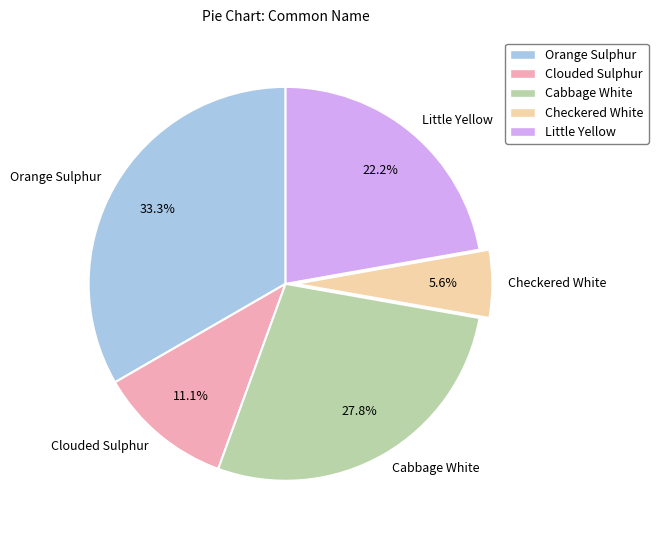

Between Orange Sulphur and Cabbage White, which is larger?

Orange Sulphur